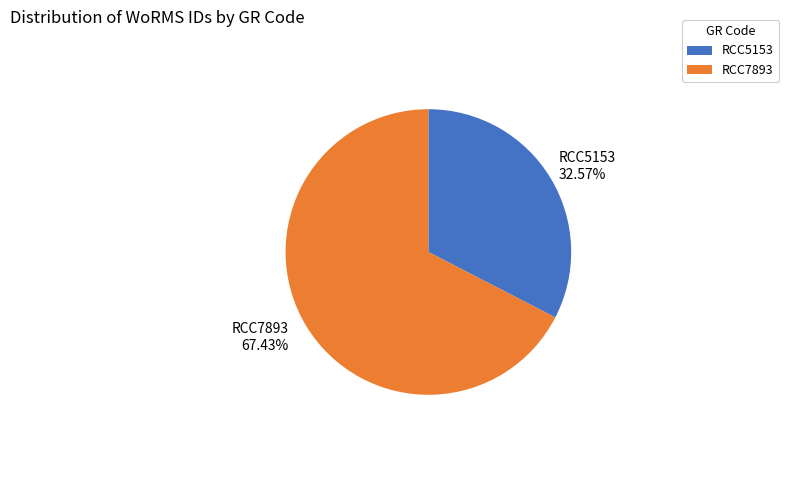

What is the largest slice in the pie chart?

RCC7893